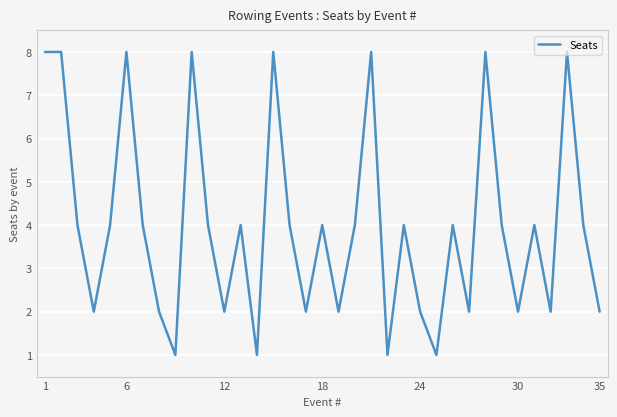

How many distinct data groups are displayed?

1